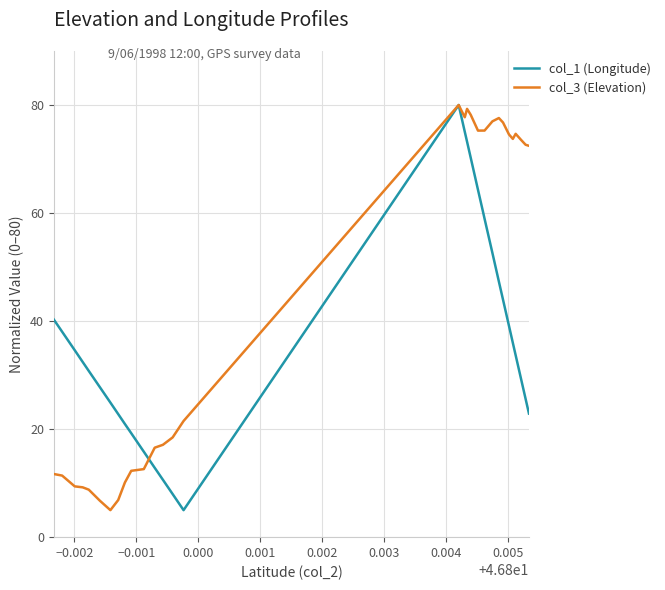

True or false: col_3 (Elevation) has more than 0 interior local peaks.

True